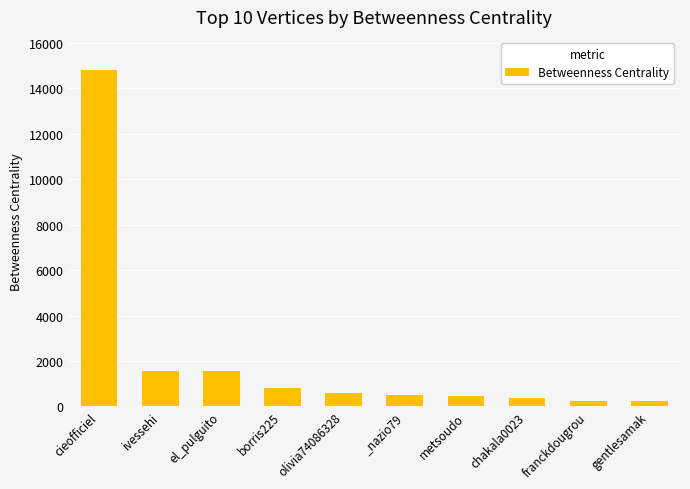

How many data points does each series have?

10